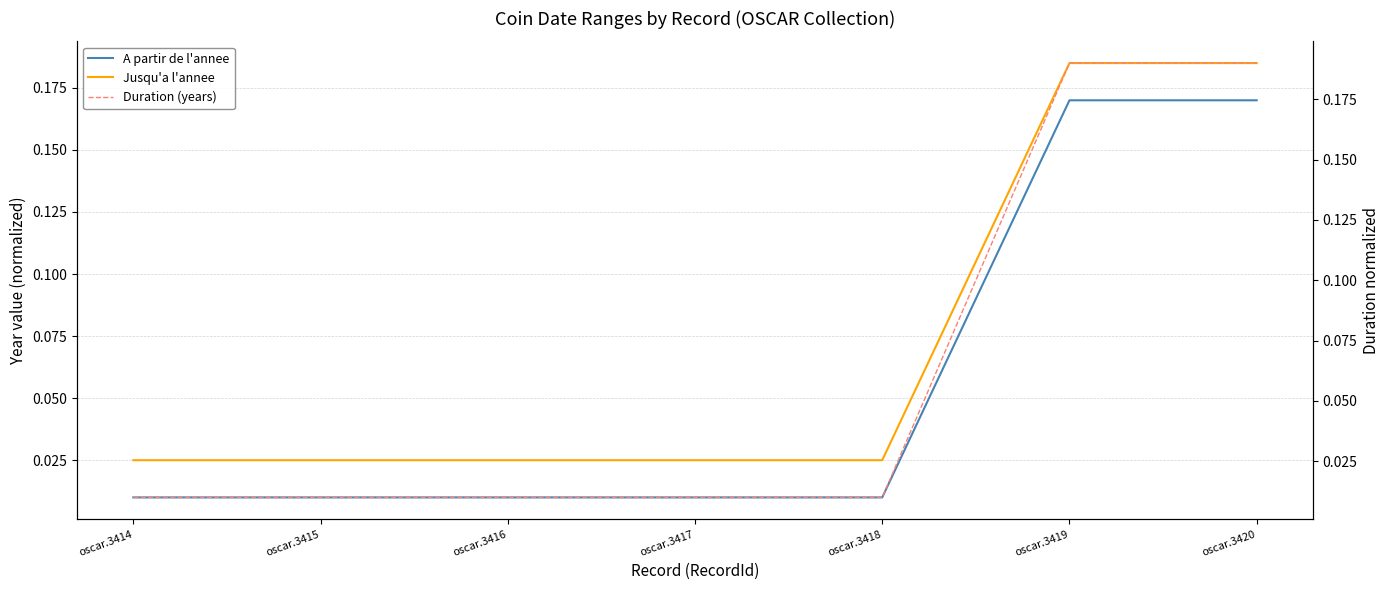

True or false: Duration (years) has a value of 0.0 at oscar.3418.

True